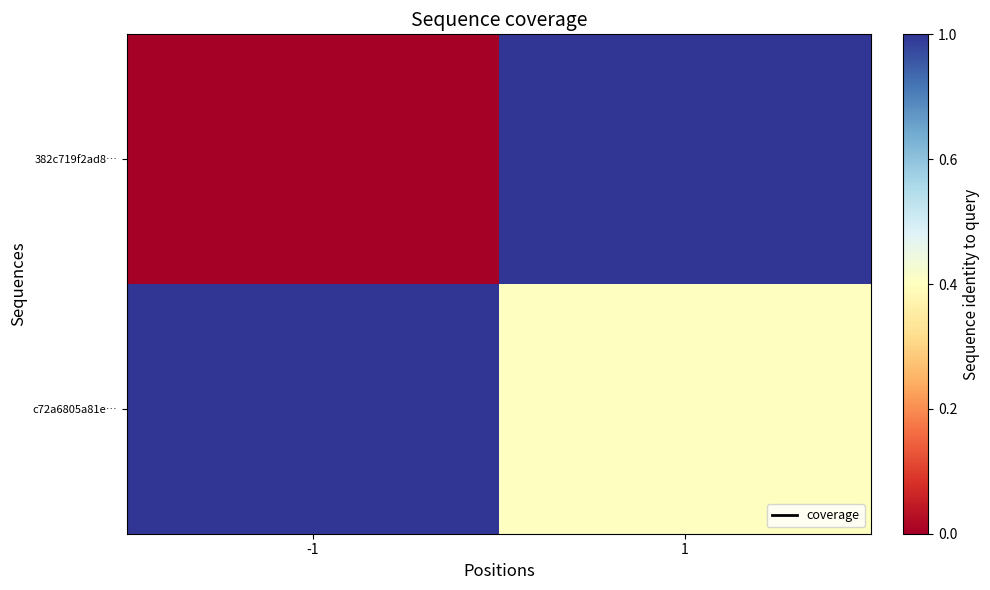

Count the number of categories in the chart.

2